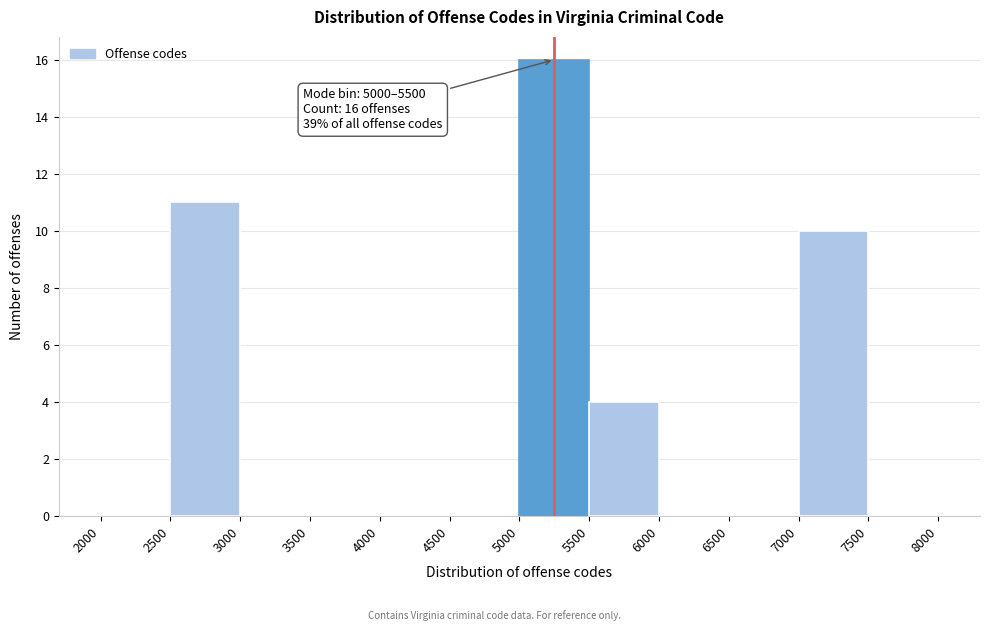

Which range on the x-axis has the tallest bar?

5000 to 5500